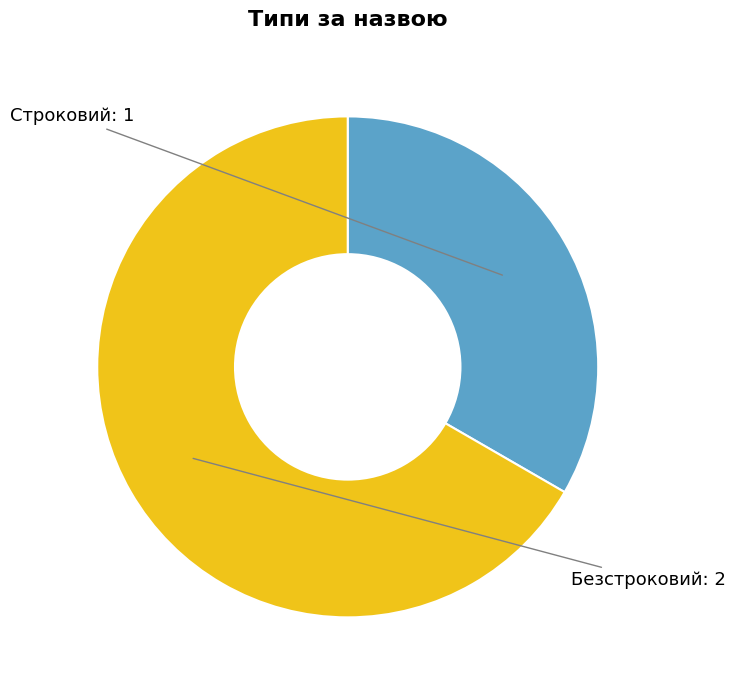

Which slice is the smallest?

Строковий